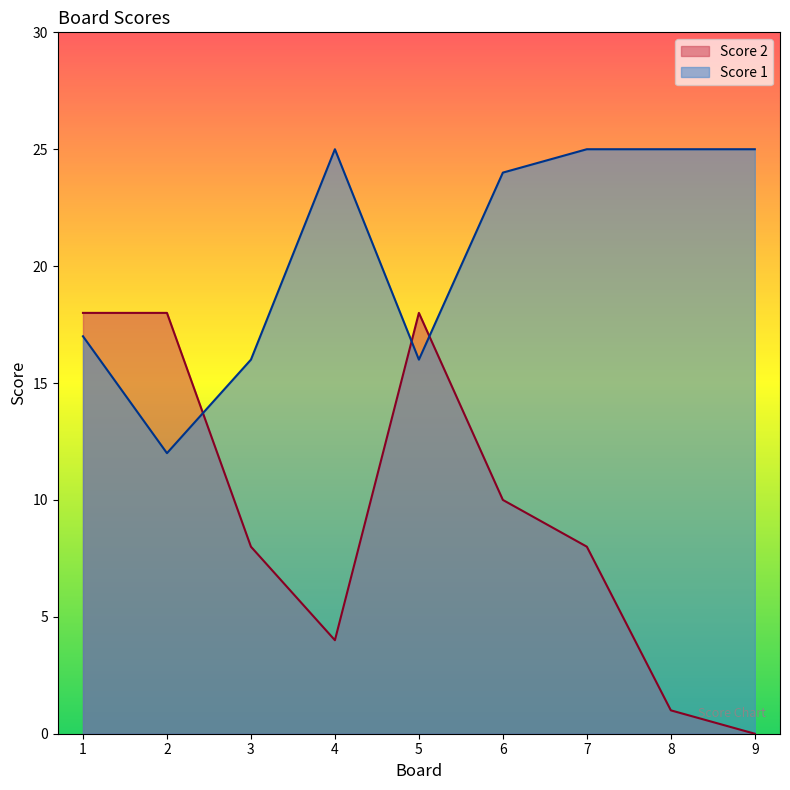

How many values in the Score 2 series are below 8?

3